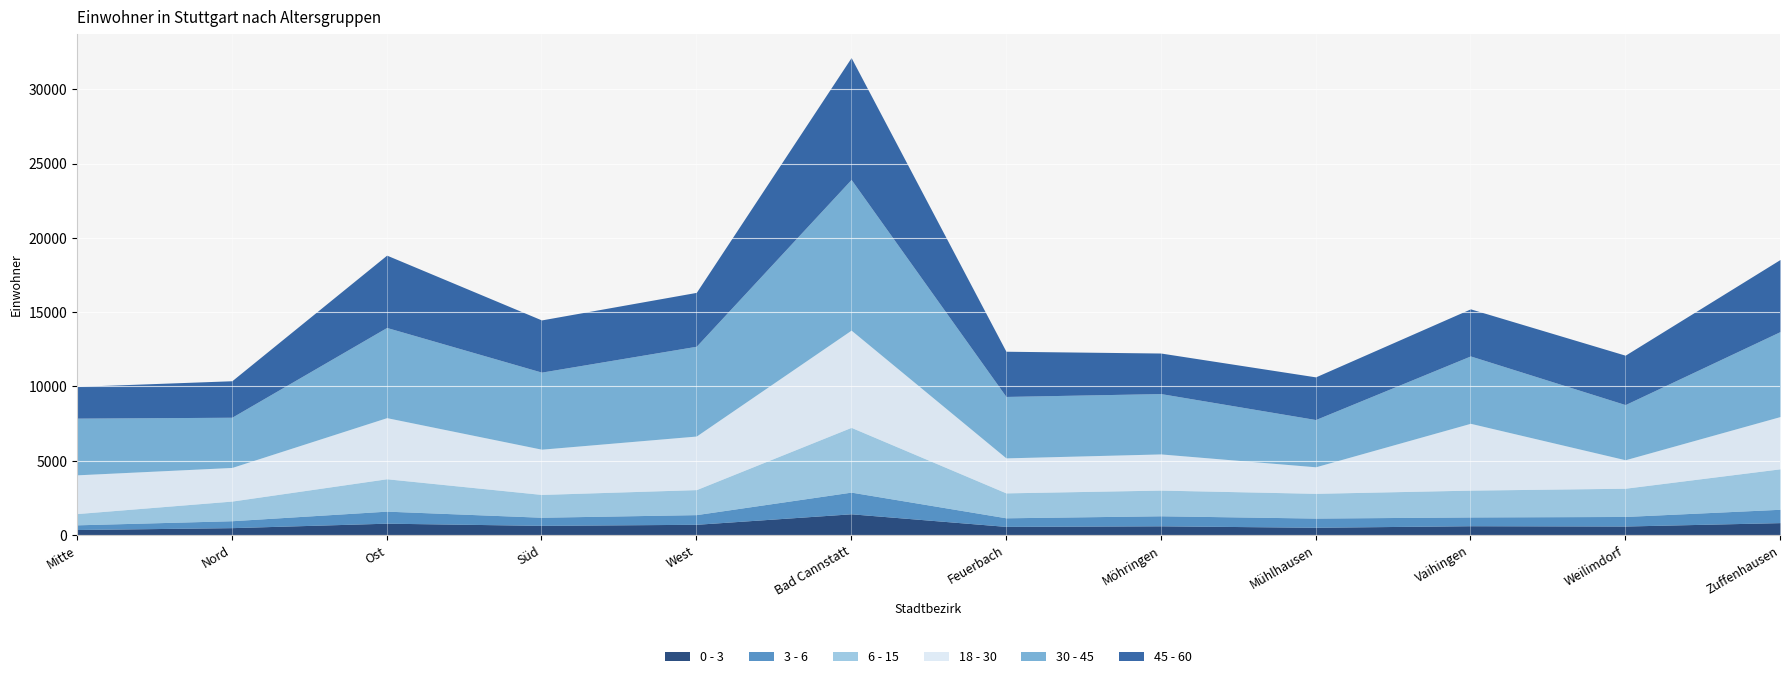

What is the total value across all series at Möhringen?

12243